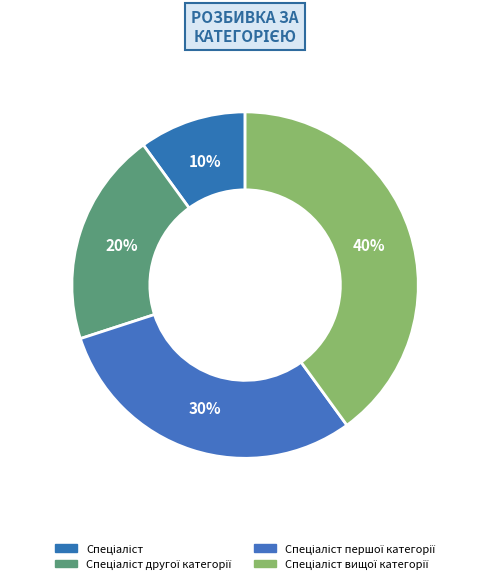

How many slices are in this pie chart?

4